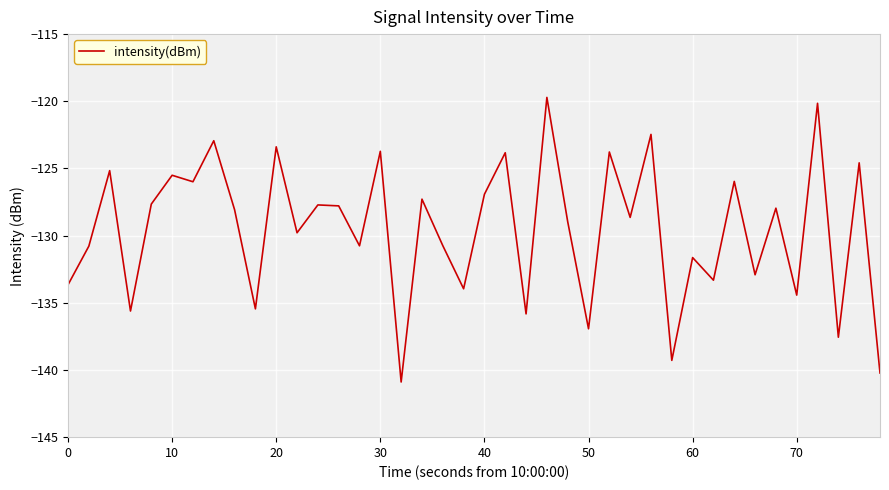

What is the maximum value shown in the chart?

-119.7